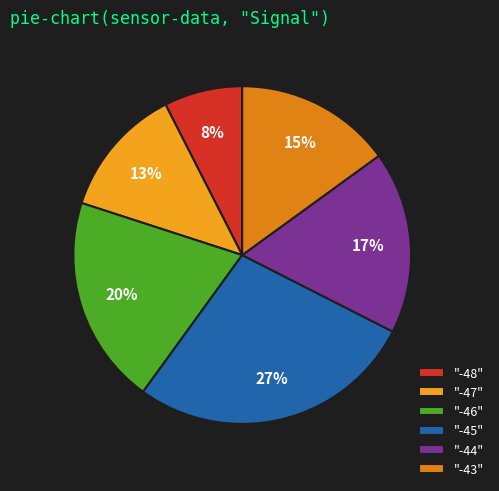

What percentage is the "-48" slice, to the nearest percent?

8%